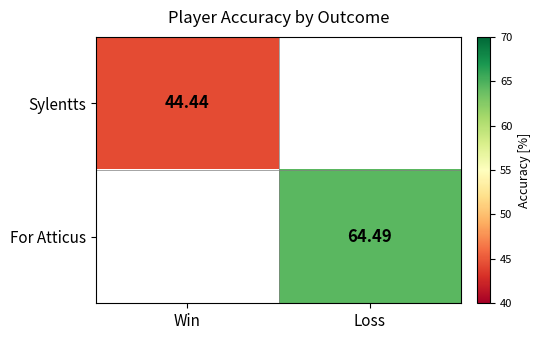

Which series has the widest spread of values?

Sylentts